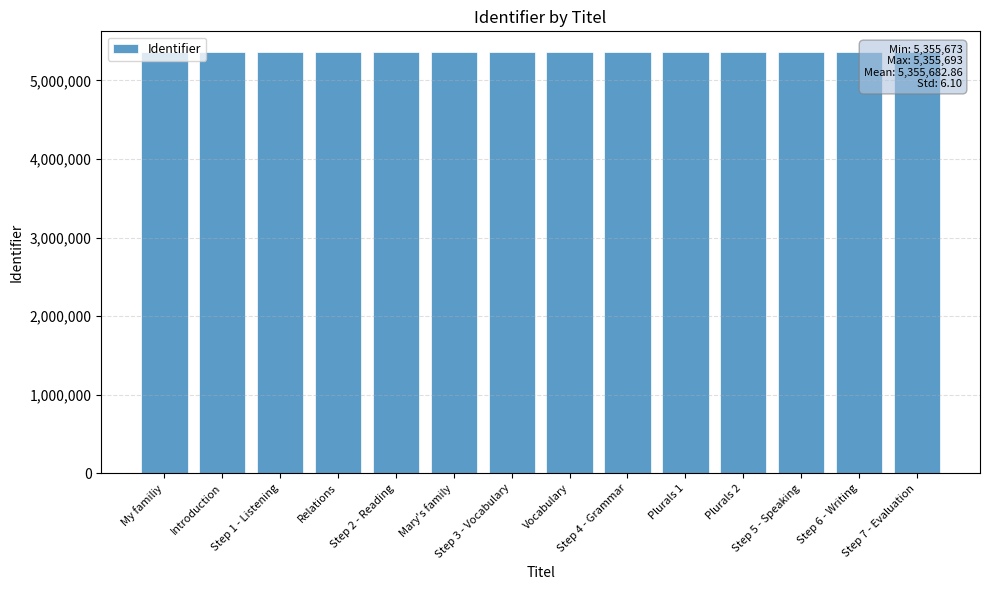

What is the change in value from Mary's family to Step 3 - Vocabulary?

+1